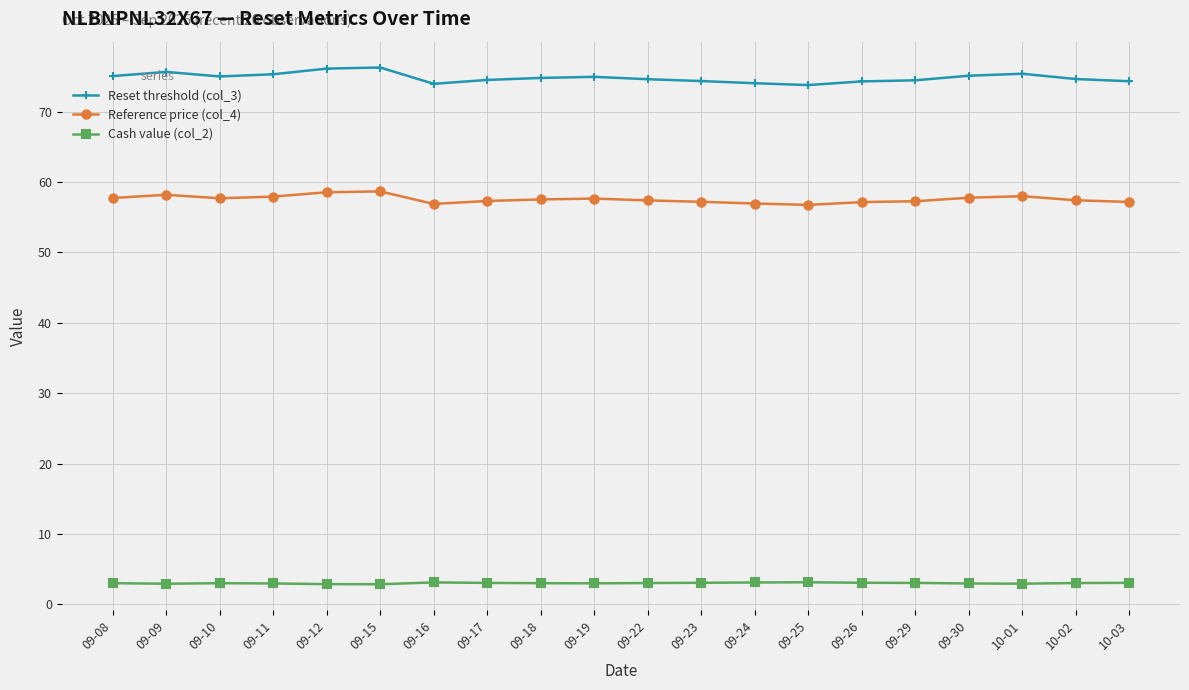

How many lines are shown in the chart?

3